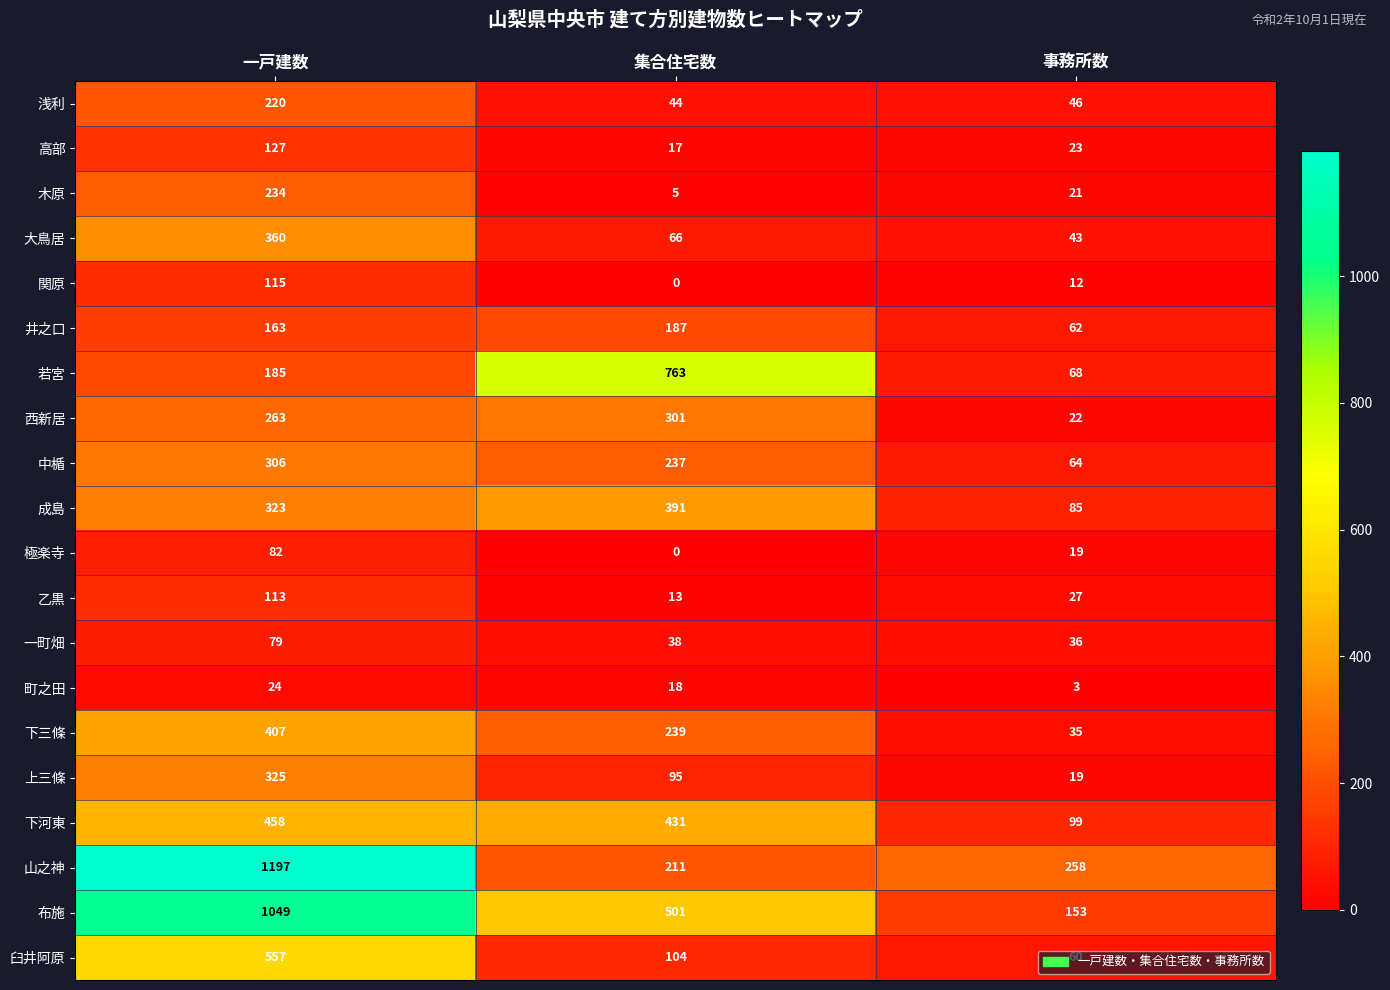

What is the average value of the 乙黒 series?

51